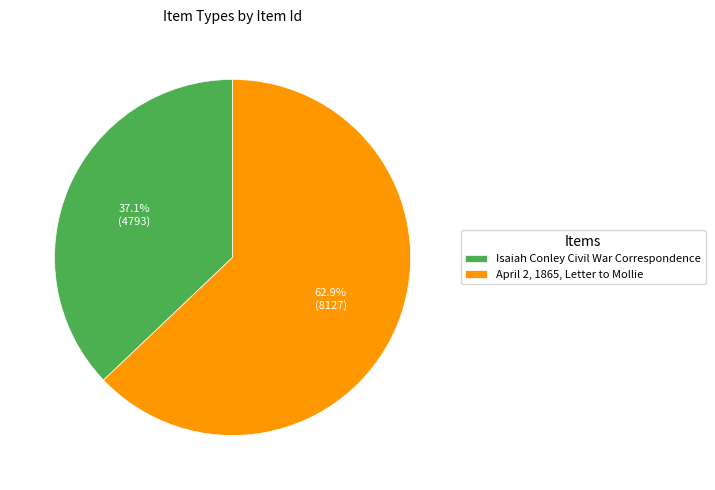

Combined, what portion of the pie is April 2, 1865, Letter to Mollie and Isaiah Conley Civil War Correspondence?

100.0%